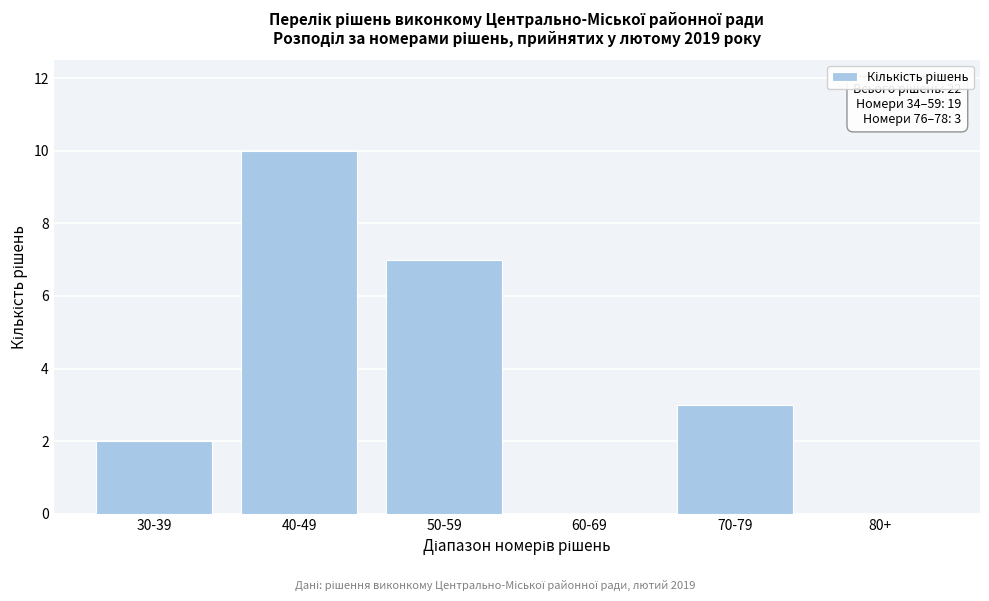

Reading left to right, what are all the values shown in this chart?

30-39=2	40-49=10	50-59=7	60-69=0	70-79=3	80+=0